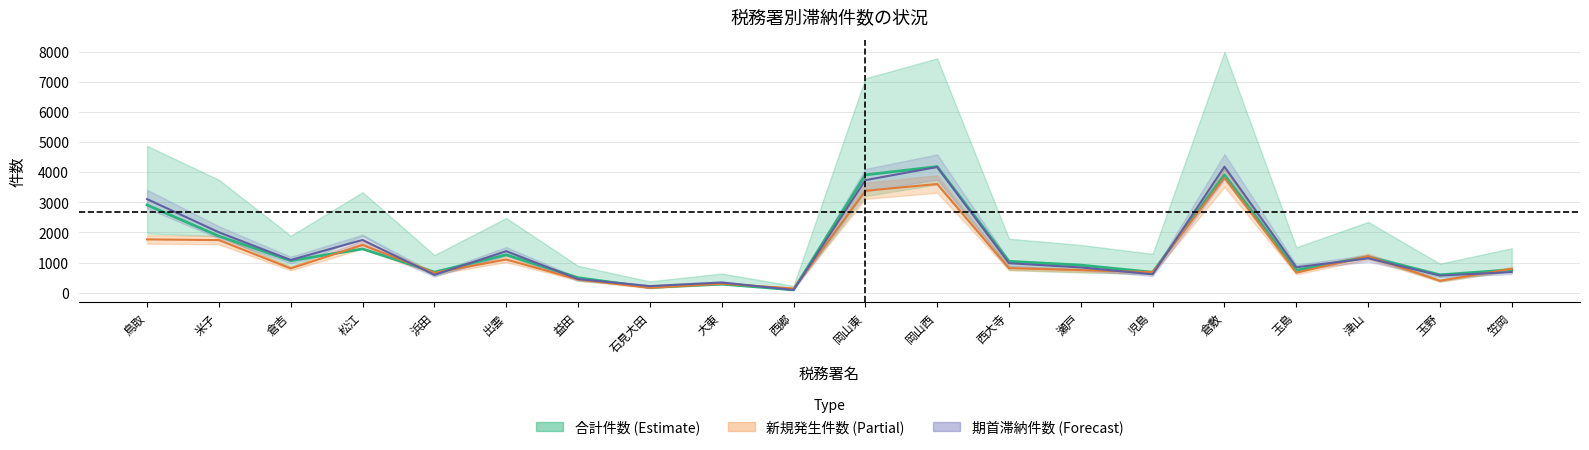

How many data points does each series have?

20